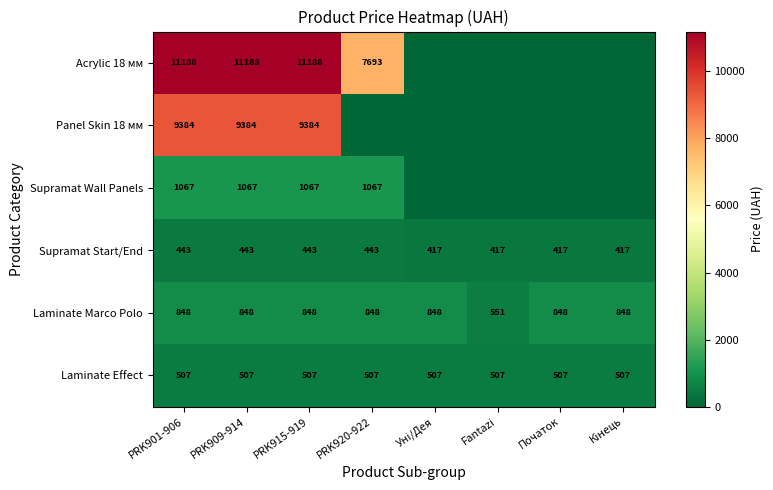

True or false: Laminate Marco Polo has a value of 279 at PRK920-922.

False